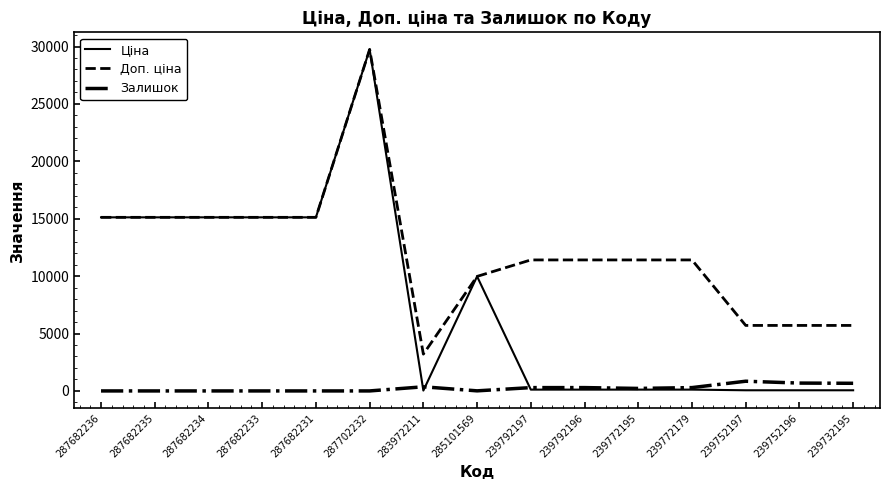

What is the spread (max minus min) of values at 287682235?

15120.0